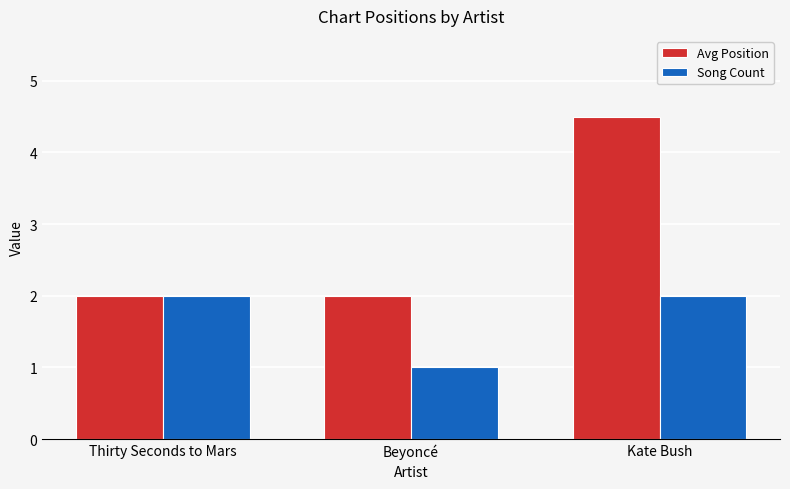

Rank the series by their maximum value, from lowest to highest.

Song Count, Avg Position